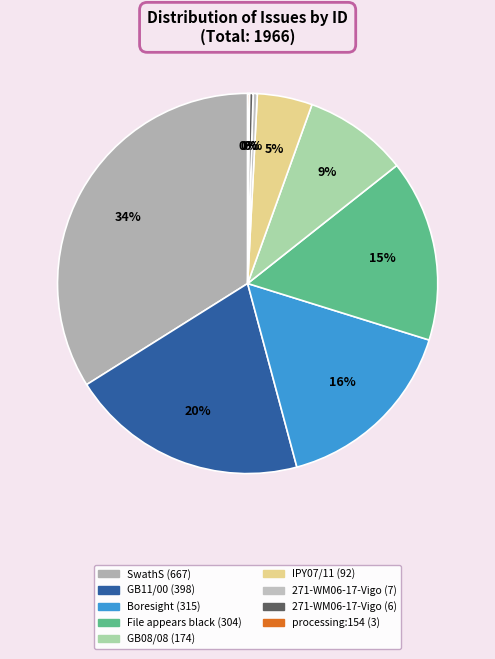

Which category has the smallest portion of the pie?

processing:154 (3)